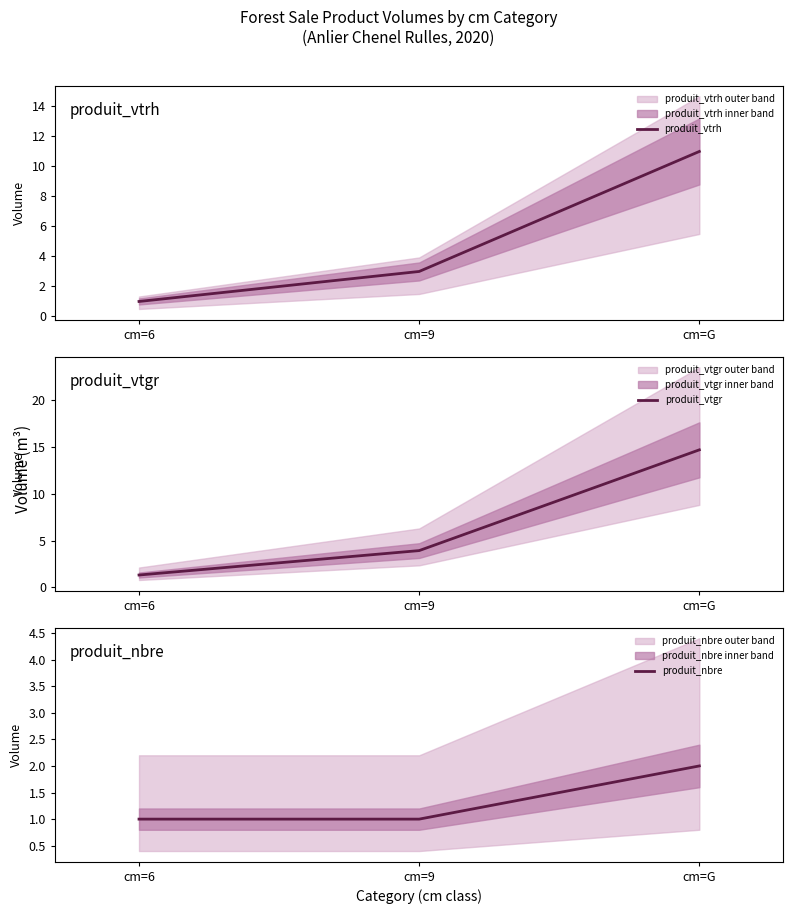

Count the produit_vtrh values in the range 1 to 11.

3